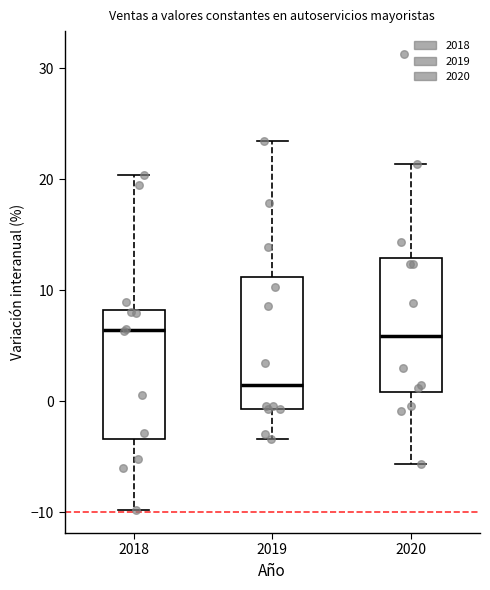

Reading left to right, read every box against the y-axis: the position of its median line, the range the box covers, and the ends of its whiskers. The values are not printed on the chart, so give them approximately, as read against the axis.

2018: median 6, box -3 to 8, whiskers -10 to 20
2019: median 2, box -1 to 11, whiskers -3 to 23
2020: median 6, box 1 to 13, whiskers -6 to 21